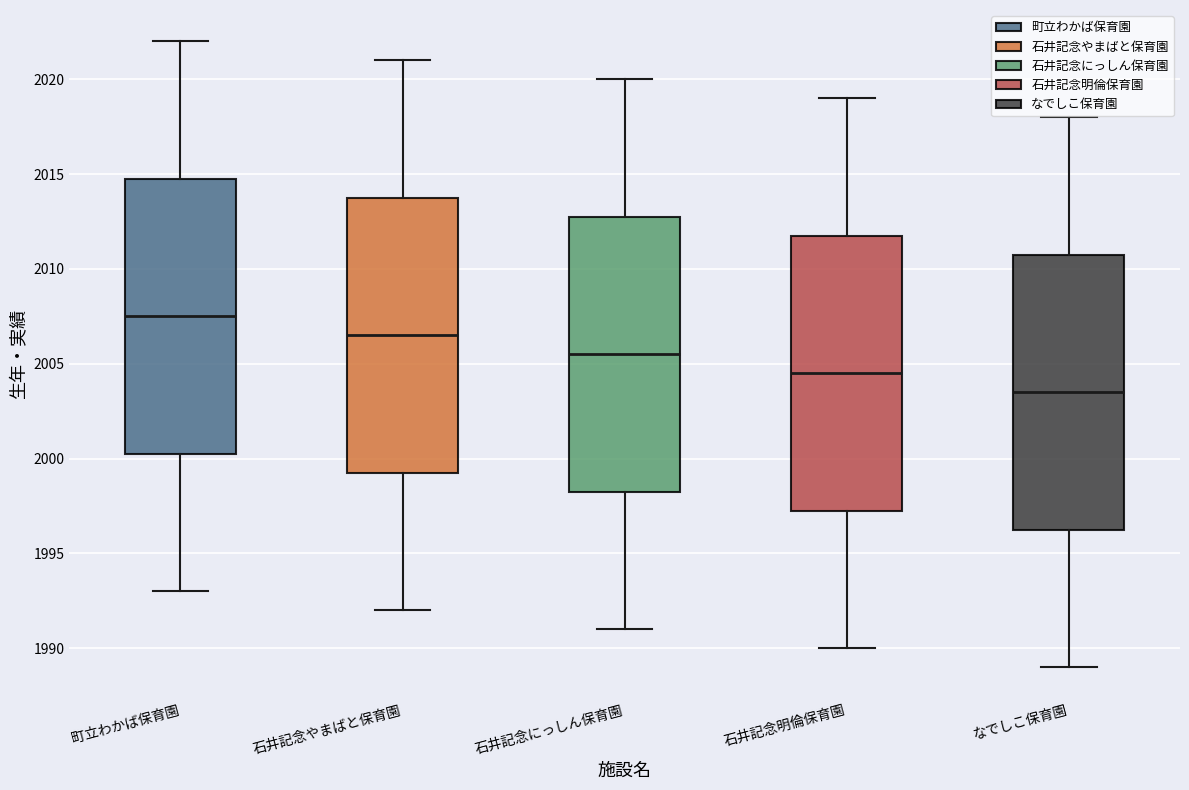

Reading left to right, read every box against the y-axis: the position of its median line, the range the box covers, and the ends of its whiskers. The values are not printed on the chart, so give them approximately, as read against the axis.

町立わかば保育園: median 2007.5, box 2000.5 to 2015.0, whiskers 1993.0 to 2022.0
石井記念やまばと保育園: median 2006.5, box 1999.5 to 2014.0, whiskers 1992.0 to 2021.0
石井記念にっしん保育園: median 2005.5, box 1998.5 to 2013.0, whiskers 1991.0 to 2020.0
石井記念明倫保育園: median 2004.5, box 1997.5 to 2012.0, whiskers 1990.0 to 2019.0
なでしこ保育園: median 2003.5, box 1996.5 to 2011.0, whiskers 1989.0 to 2018.0